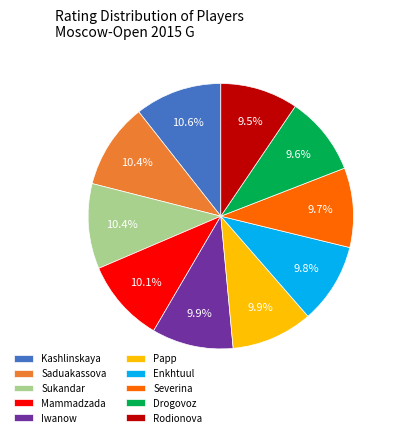

Combined, what portion of the pie is Enkhtuul and Severina?

19.5%